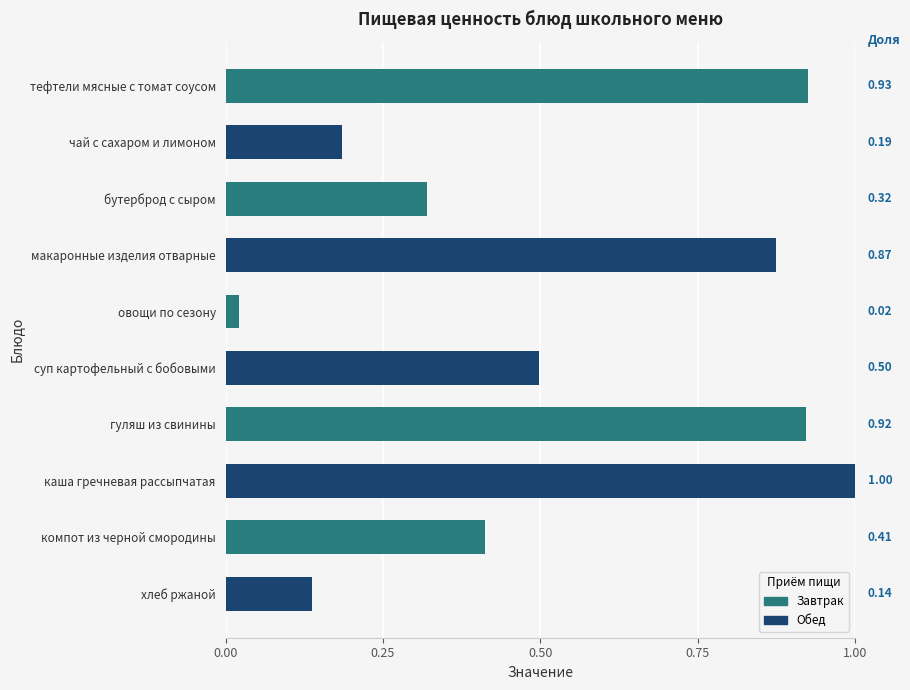

What is the label of the 4th bar from the bottom?

гуляш из свинины